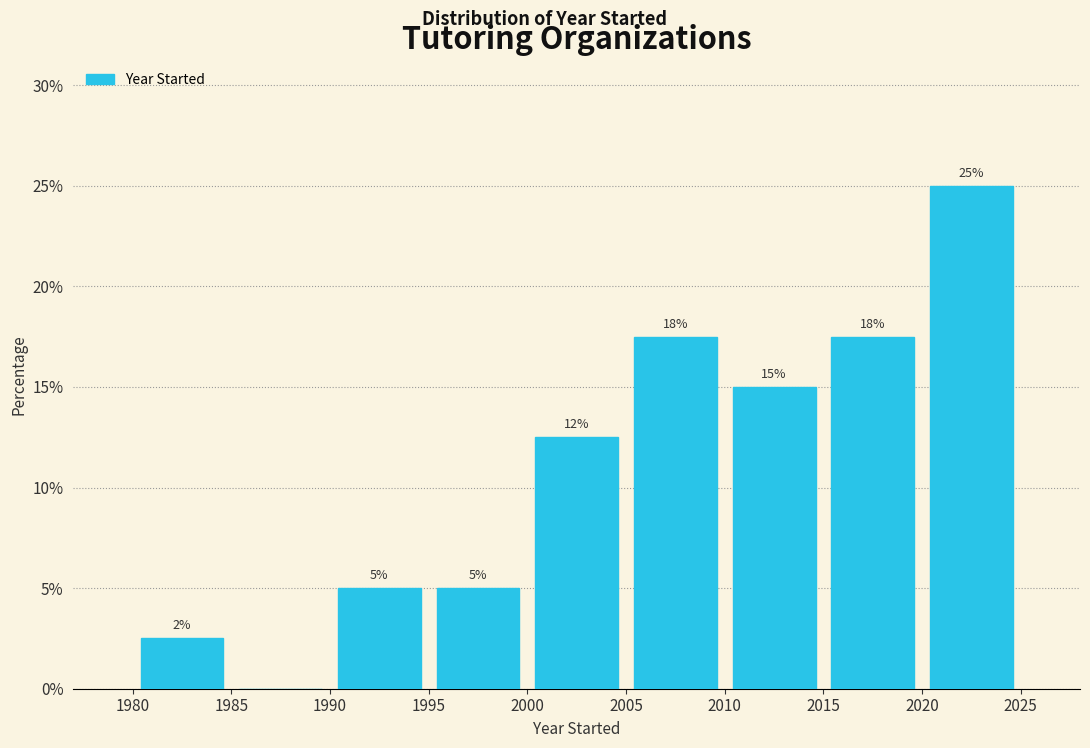

Which range on the x-axis has the tallest bar?

2020 to 2025